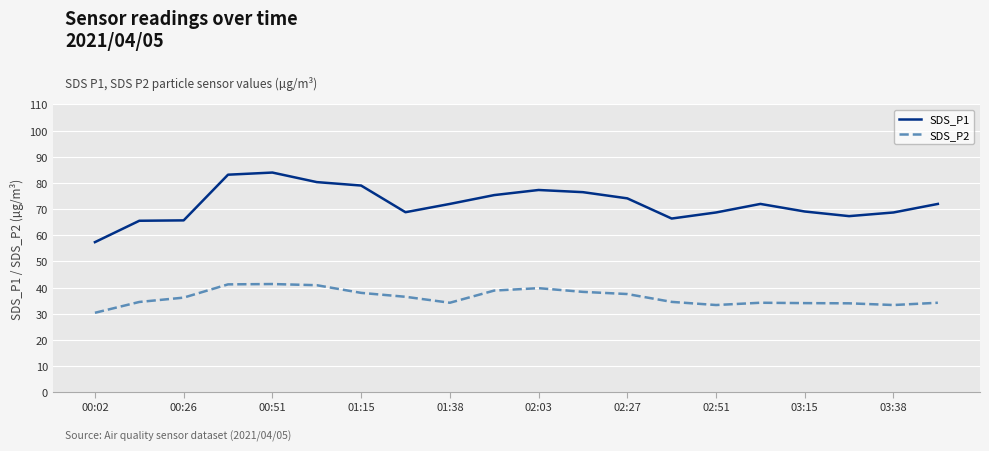

What is the difference between the second highest and minimum values in the SDS_P2 series?

10.9